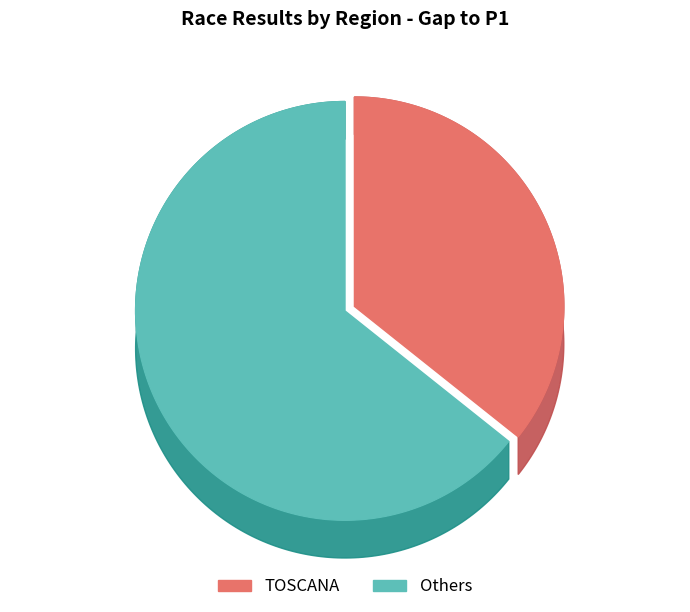

Is it true that LOMBARDIA is 21% of the pie?

False